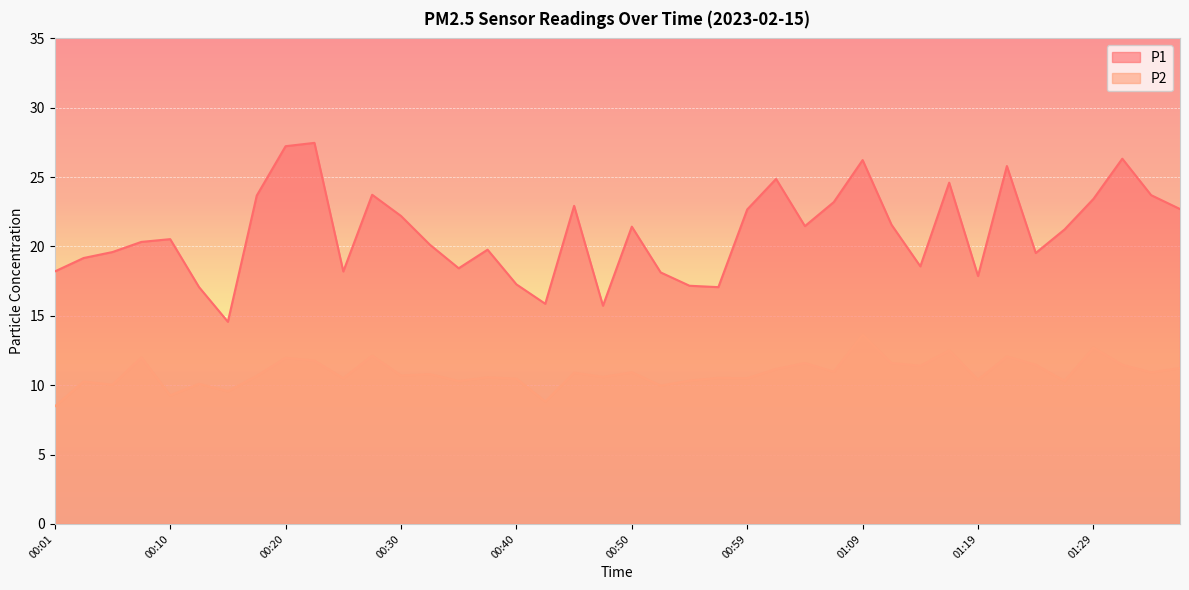

Which category has the highest value in the P2 series?

01:09